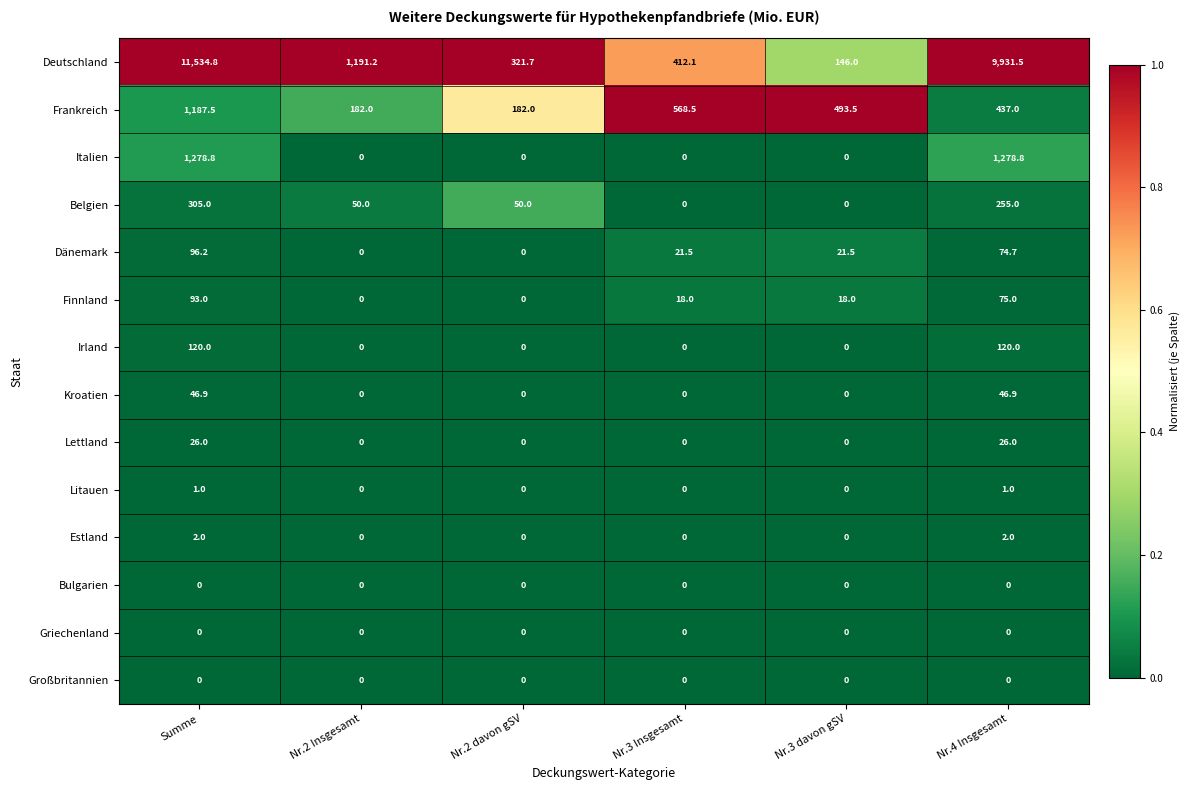

Which series changed the most between Nr.3 Insgesamt and Nr.3 davon gSV?

Deutschland